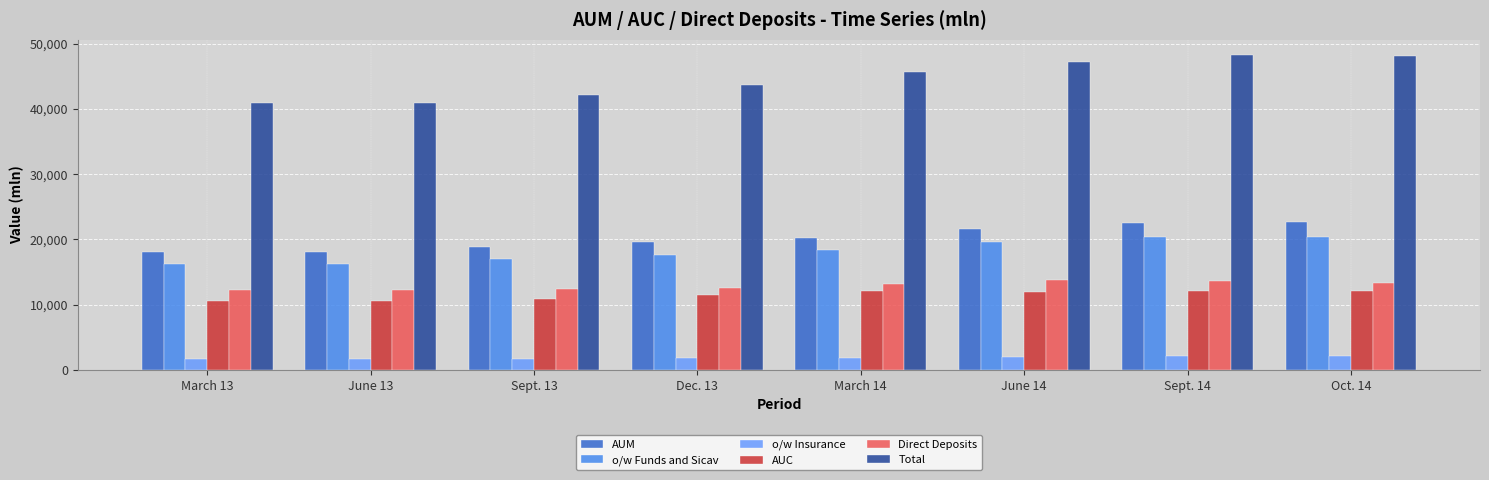

Which series has the largest range (max minus min)?

Total